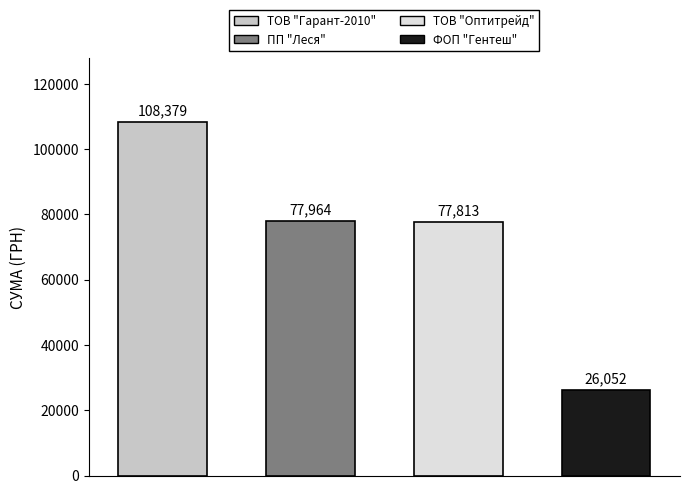

What is the maximum value shown in the chart?

108379.3